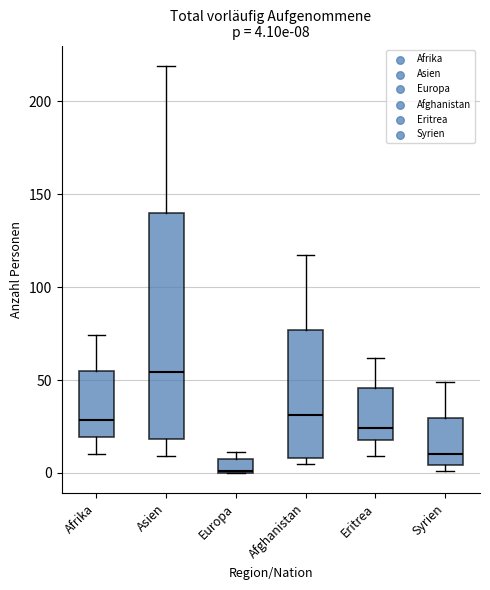

Which box has the lowest median line?

Europa